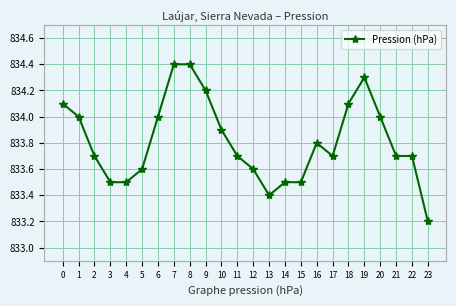

How many lines are shown in the chart?

1